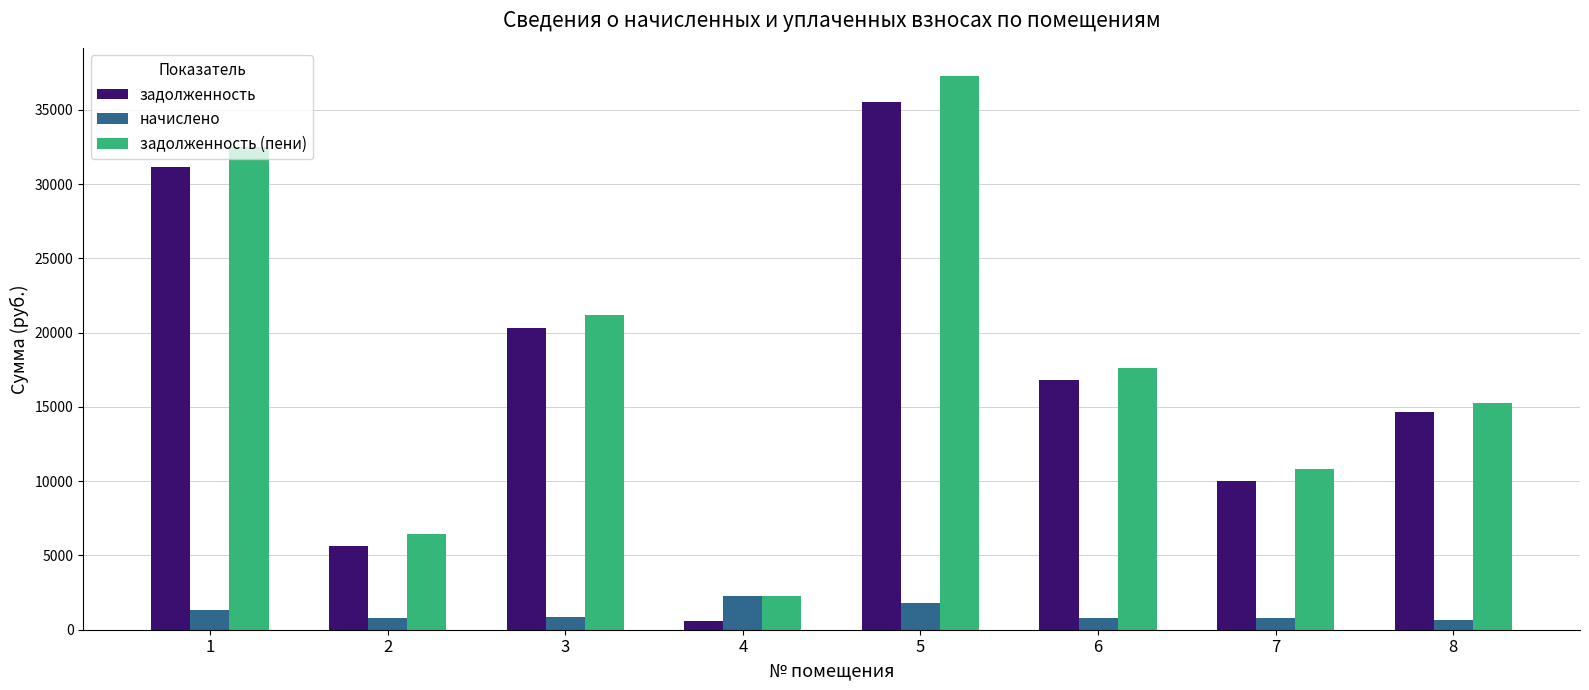

Is it true that задолженность (пени) equals 37307.2 at 5?

True